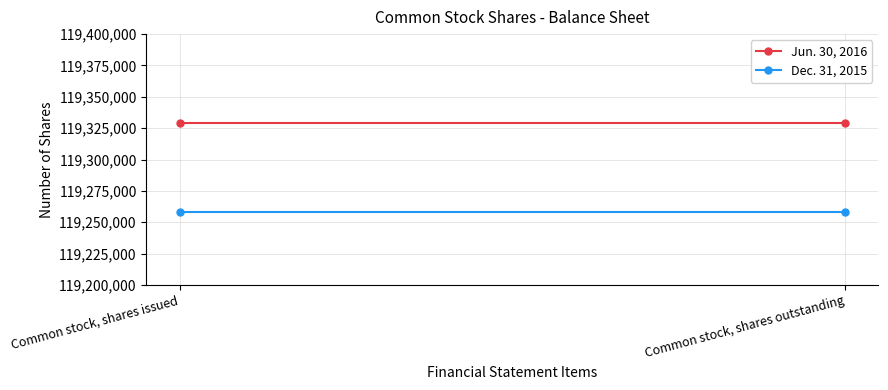

Which category has the lowest value in the Jun. 30, 2016 series?

Common stock, shares issued